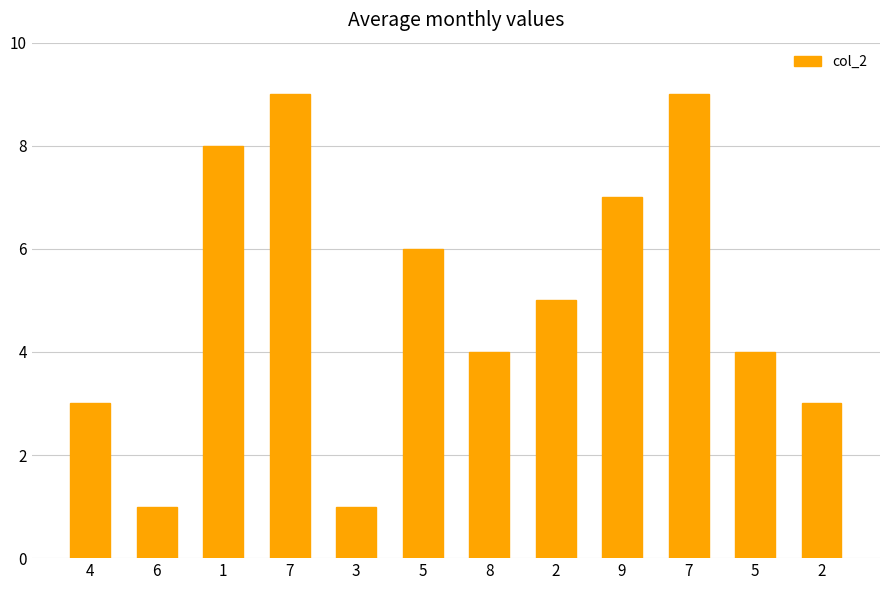

Rank the categories by value from lowest to highest.

6, 3, 4, 2, 8, 5, 2, 5, 9, 1, 7, 7